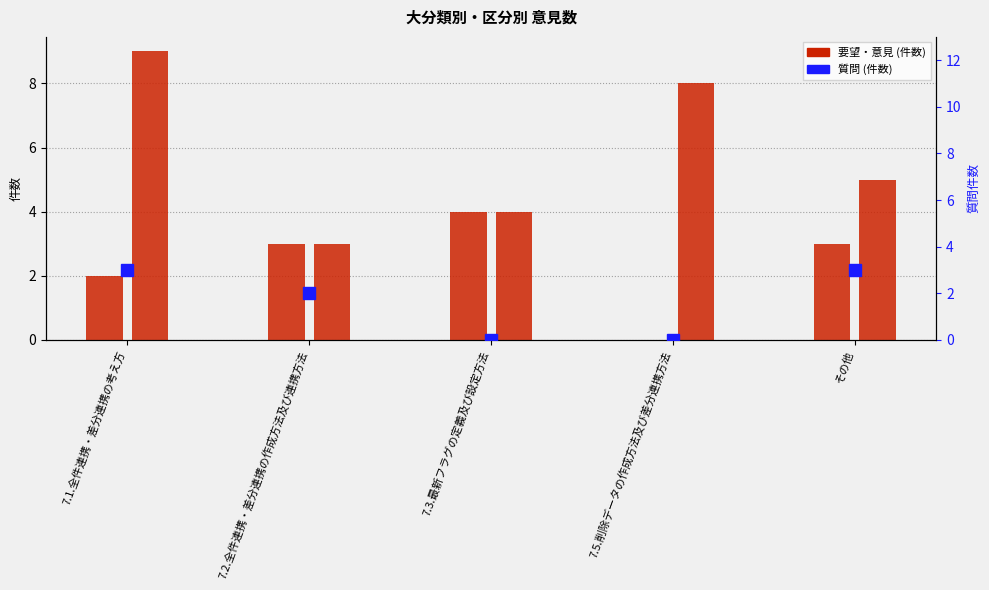

Does the chart contain any negative values?

No